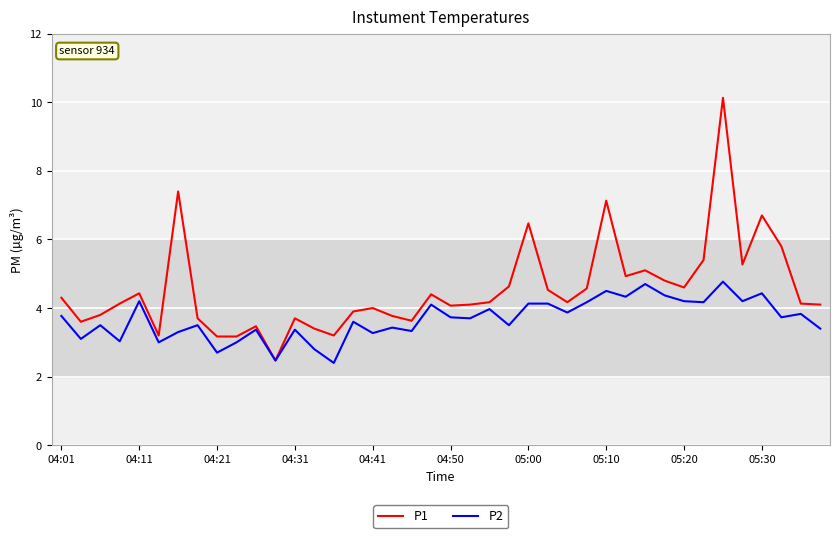

List the series in order of their overall mean, highest first.

P1, P2